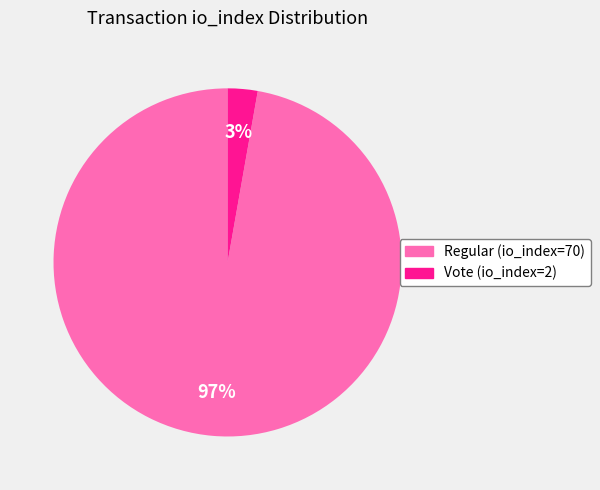

Which has a higher value, Regular (io_index=70) or Vote (io_index=2)?

Regular (io_index=70)